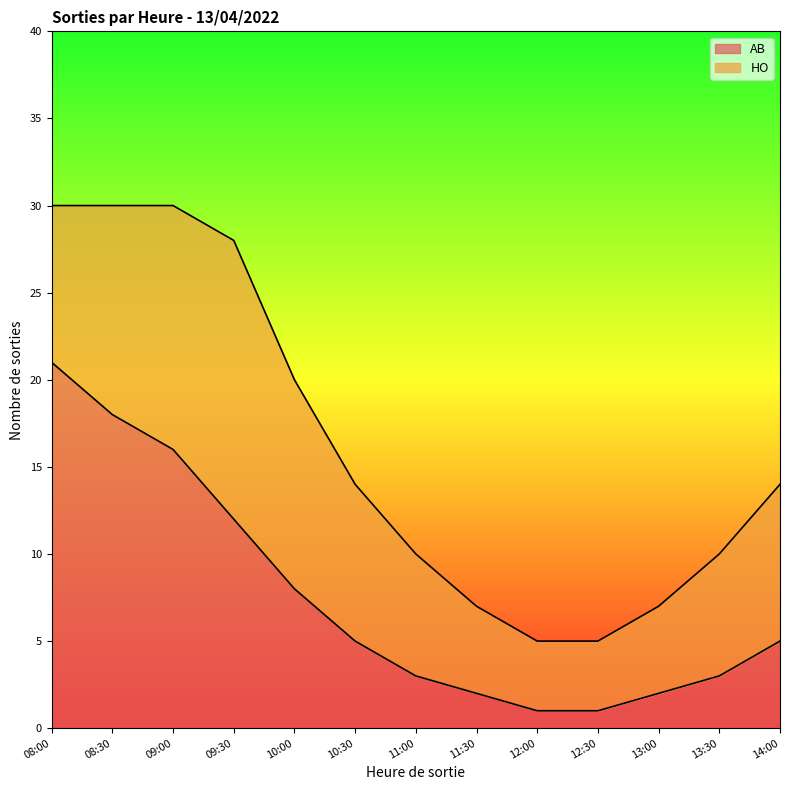

True or false: AB has a value of 8 at 10:00.

True